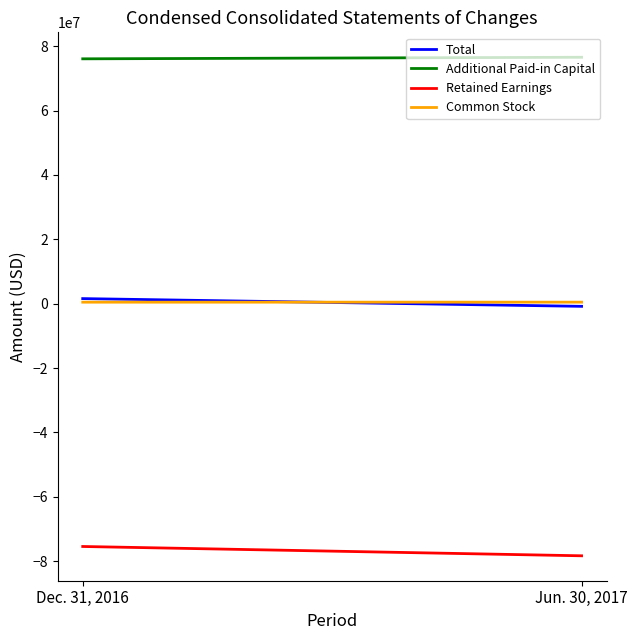

The value of Retained Earnings at Dec. 31, 2016 is -75418000. True or false?

True